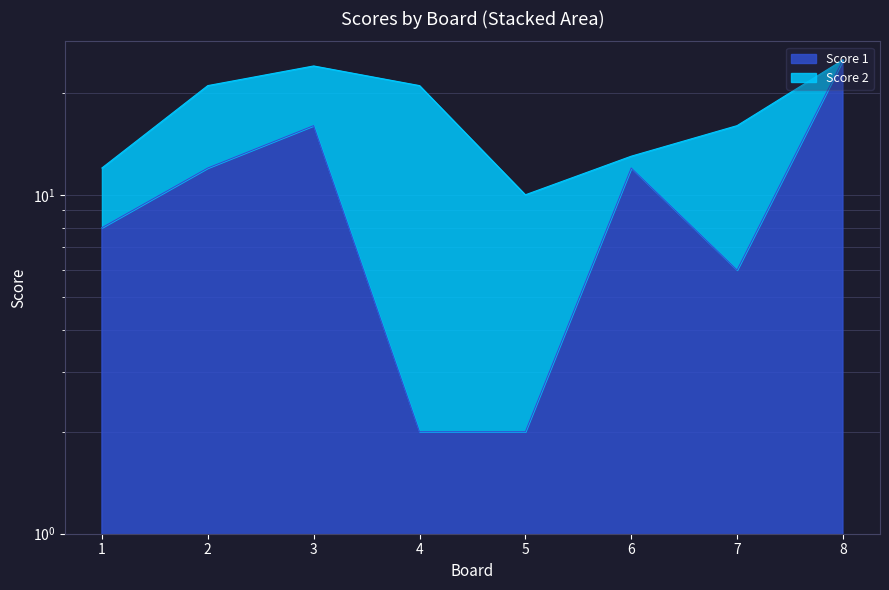

Is it true that the value at 5 is 2?

True